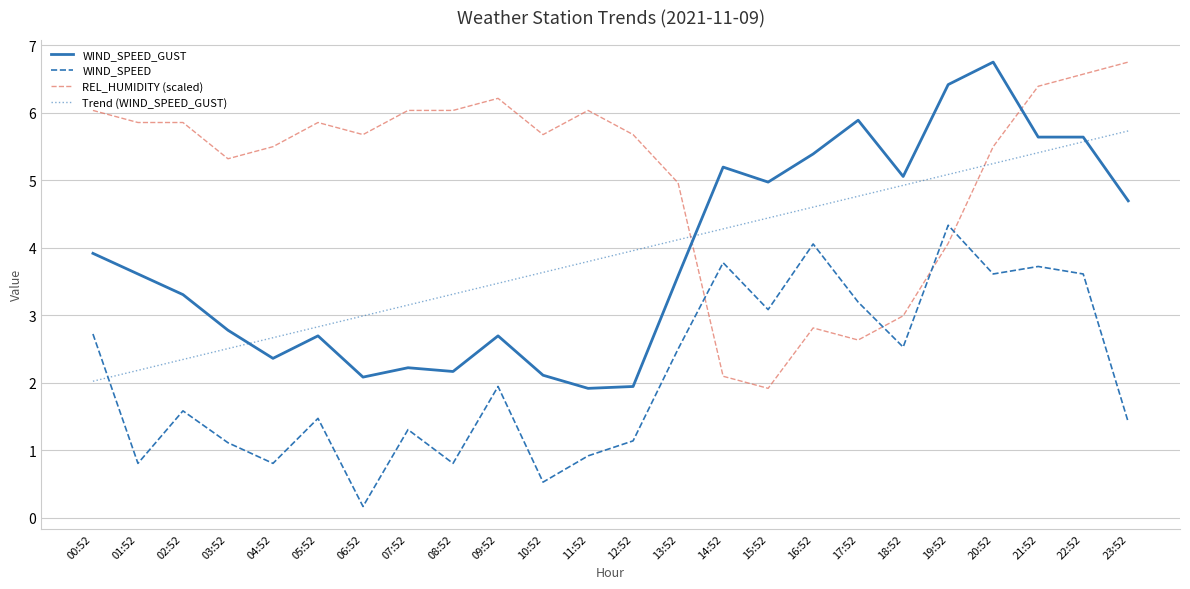

At how many categories does at least one series exceed 2?

24